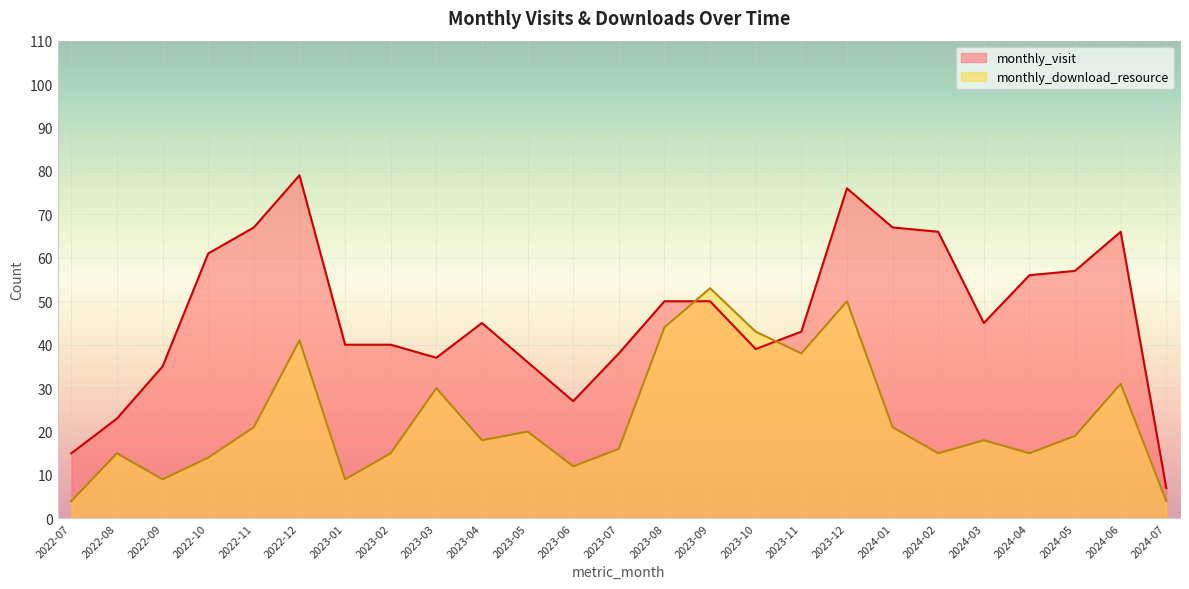

Reading right to left, extract all data points from this chart.

monthly_visit: 2024-07=7	2024-06=66	2024-05=57	2024-04=56	2024-03=45	2024-02=66	2024-01=67	2023-12=76	2023-11=43	2023-10=39	2023-09=50	2023-08=50	2023-07=38	2023-06=27	2023-05=36	2023-04=45	2023-03=37	2023-02=40	2023-01=40	2022-12=79	2022-11=67	2022-10=61	2022-09=35	2022-08=23	2022-07=15
monthly_download_resource: 2024-07=4	2024-06=31	2024-05=19	2024-04=15	2024-03=18	2024-02=15	2024-01=21	2023-12=50	2023-11=38	2023-10=43	2023-09=53	2023-08=44	2023-07=16	2023-06=12	2023-05=20	2023-04=18	2023-03=30	2023-02=15	2023-01=9	2022-12=41	2022-11=21	2022-10=14	2022-09=9	2022-08=15	2022-07=4